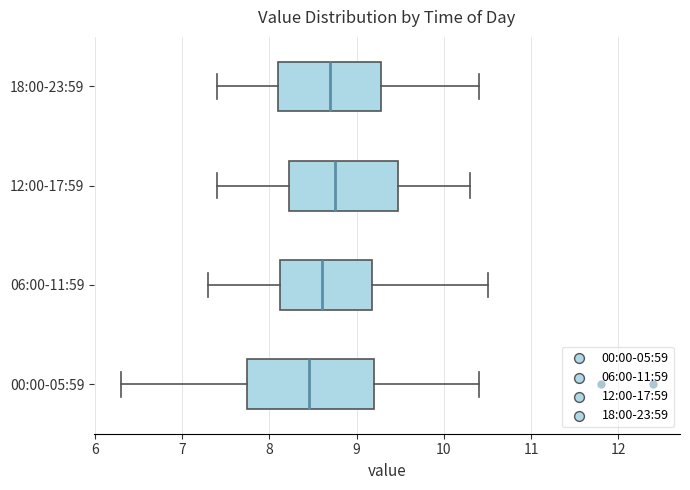

Comparing the boxes themselves (not the whiskers), which one is the widest?

00:00-05:59